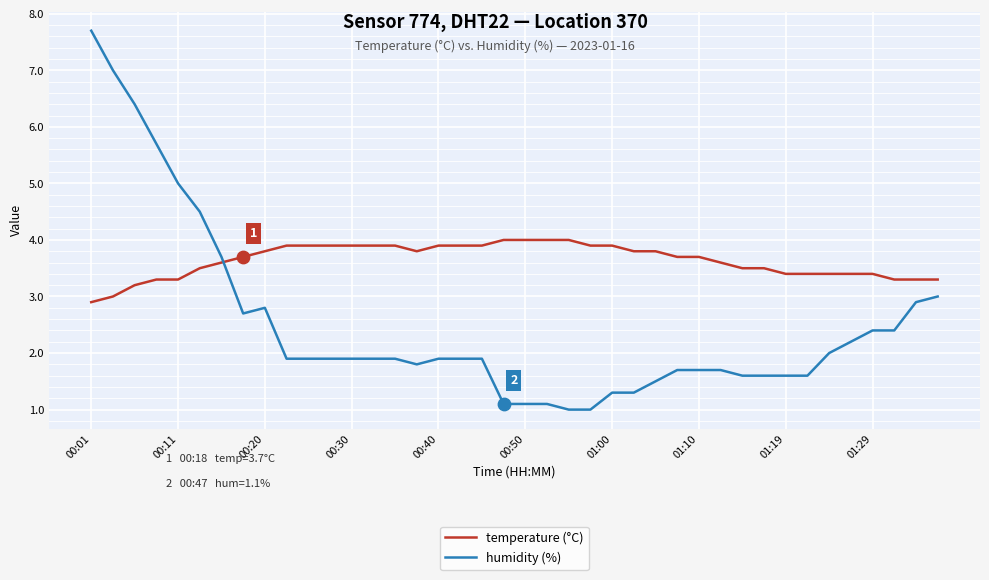

Which series has the largest range (max minus min)?

humidity (%)